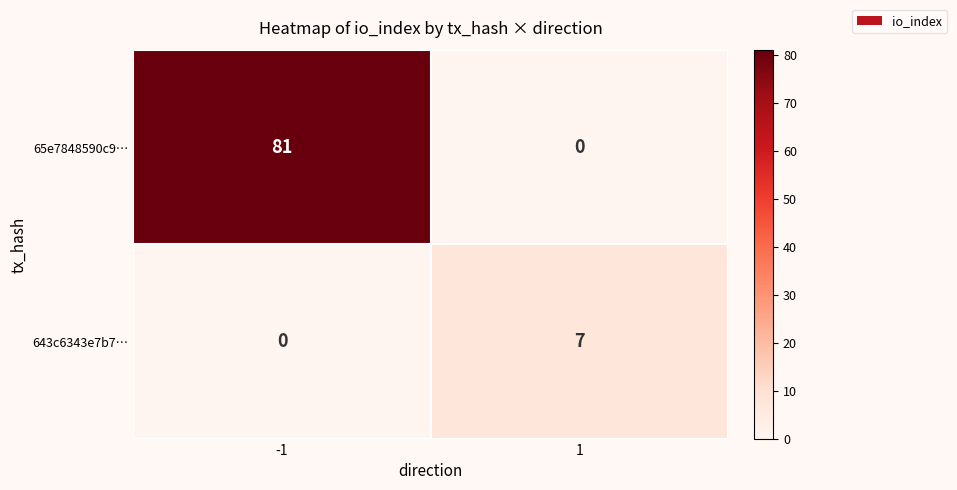

Rank the series at -1 from lowest to highest value.

643c6343e7b7…, 65e7848590c9…